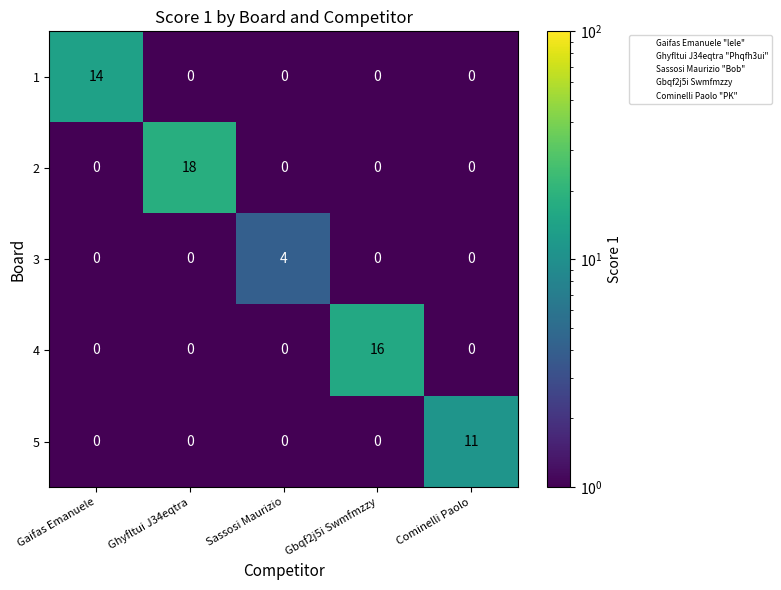

Rank the series by their maximum value, from lowest to highest.

3, 5, 1, 4, 2